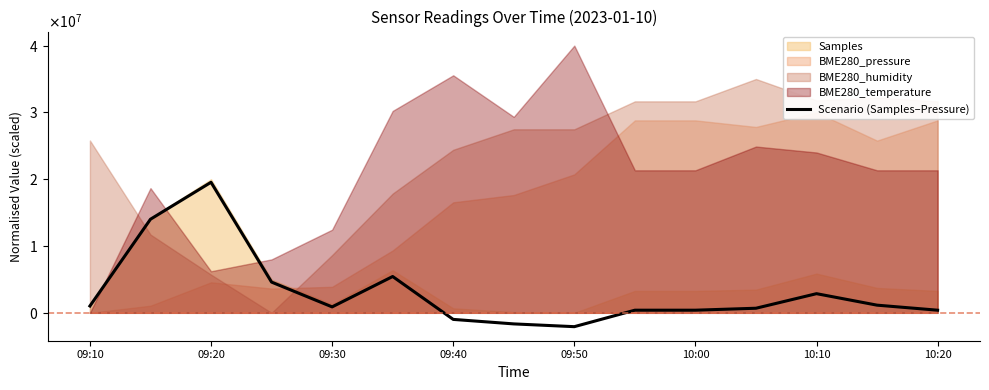

Which has a higher value, 09:50 or 9?

09:50